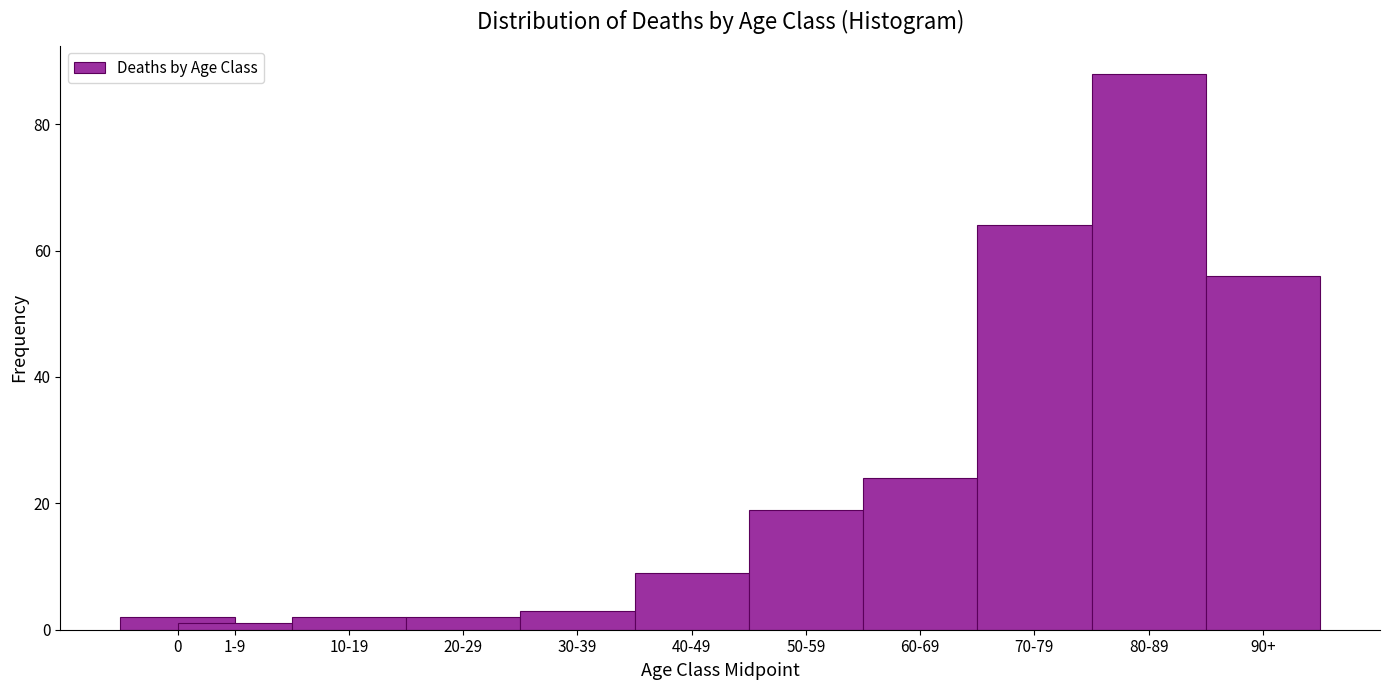

Reading left to right, list all the values displayed in this chart.

2	1	2	2	3	9	19	24	64	88	56